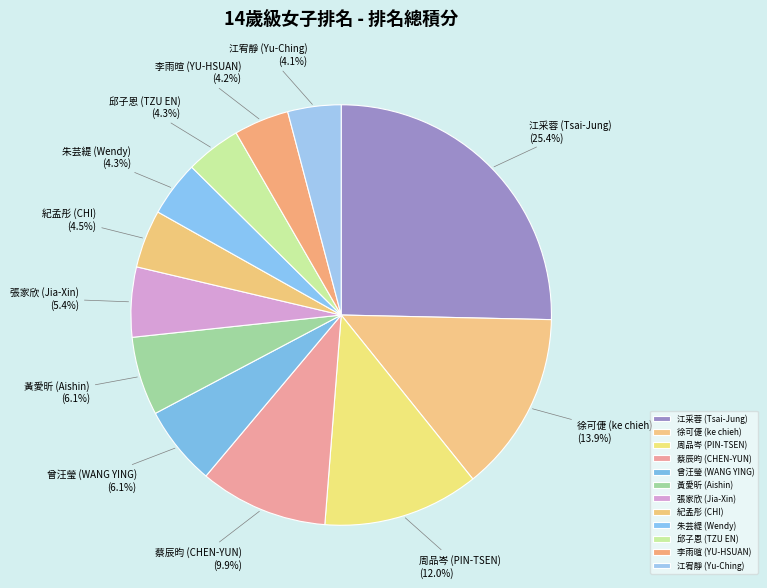

True or false: 李雨暄 (YU-HSUAN) accounts for 12% of the total.

False